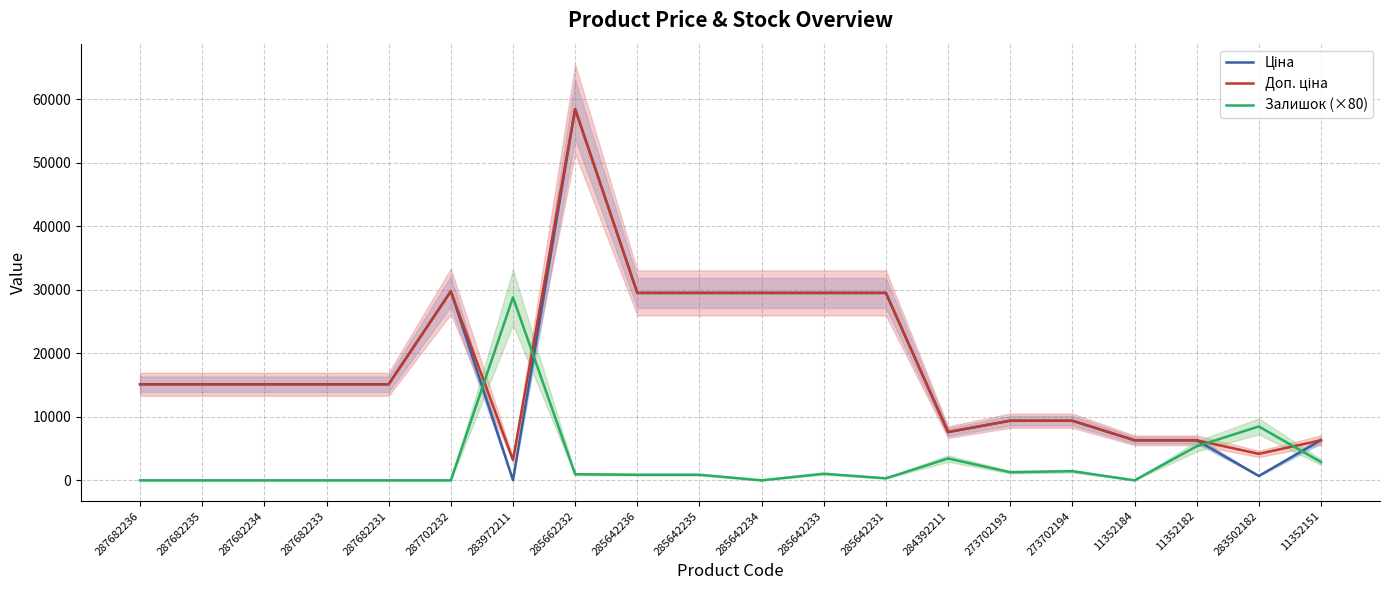

What is the sum of the Ціна values at 273702194 and 287682236?

24504.0